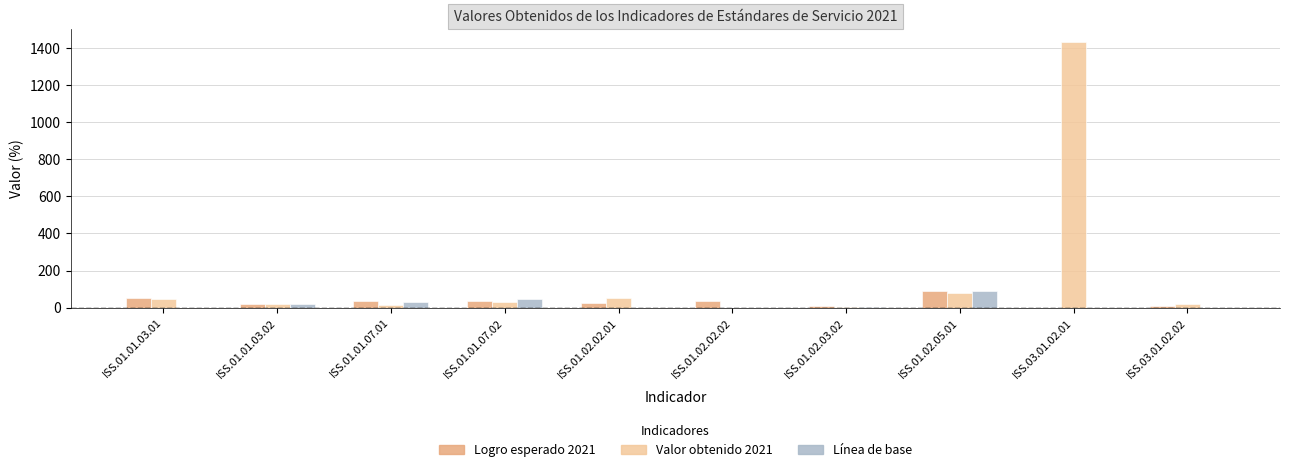

The value of Valor obtenido 2021 at ISS.01.02.02.01 is 50.4. True or false?

True